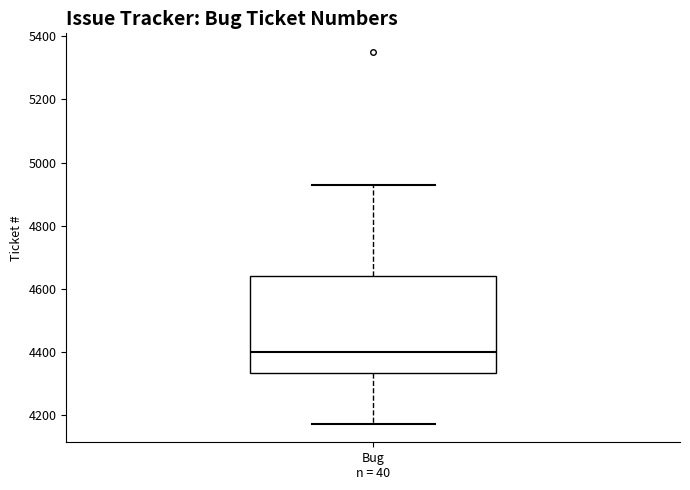

Transcribe this box plot: give where the median line is, the range the box spans, and where the two whiskers end, as read against the y-axis. The values are not printed on the chart, so give them approximately, as read against the axis.

median 4400, box 4340 to 4640, whiskers 4180 to 4920